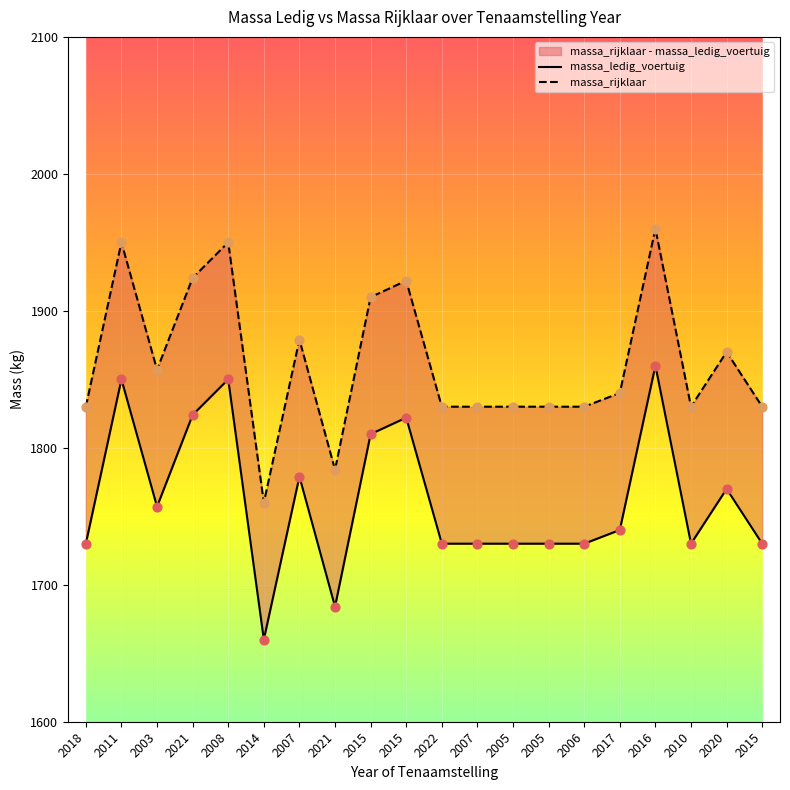

At which category is the sum across all series the highest?

2016